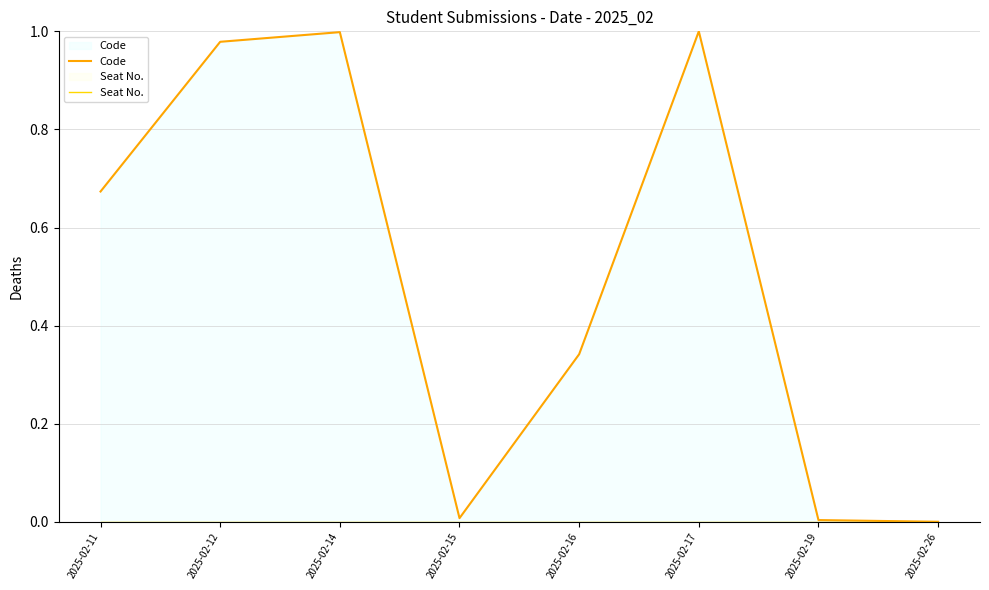

What is the spread (max minus min) of values at 2025-02-16?

0.3